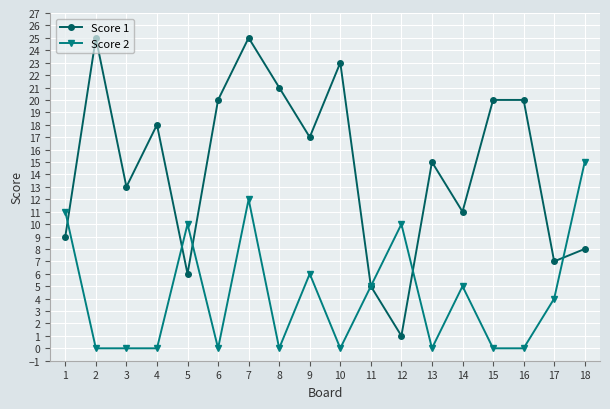

The value of Score 2 at 4 is 5. True or false?

False